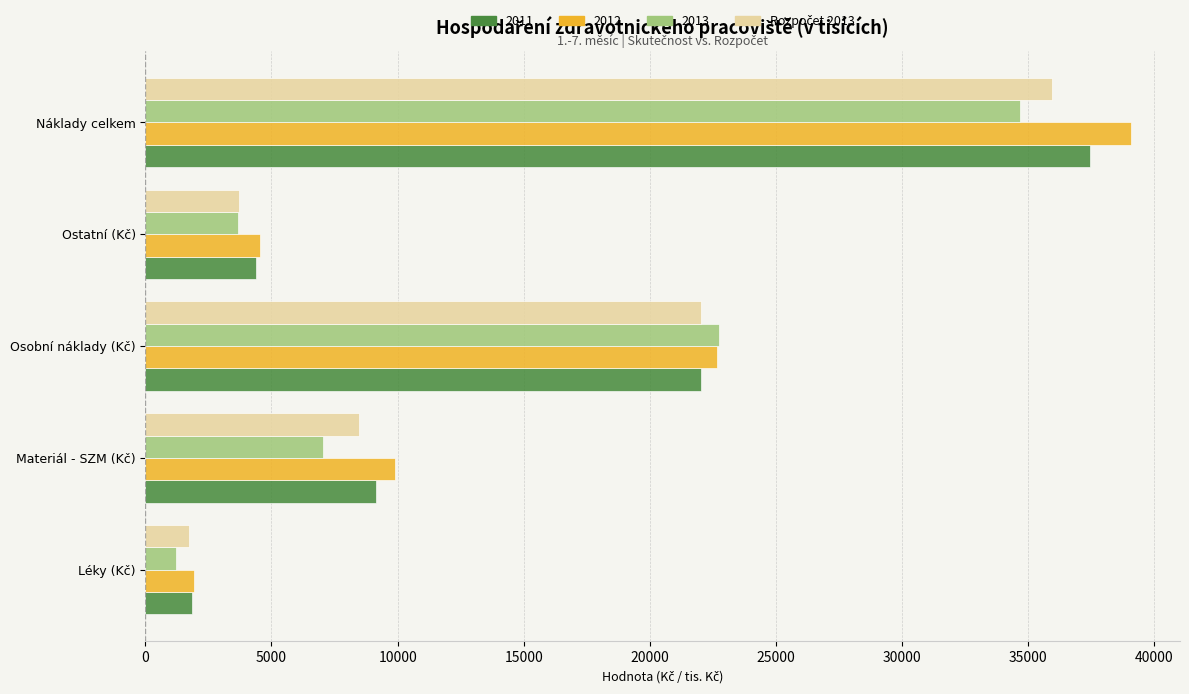

Which series has the widest spread of values?

2012